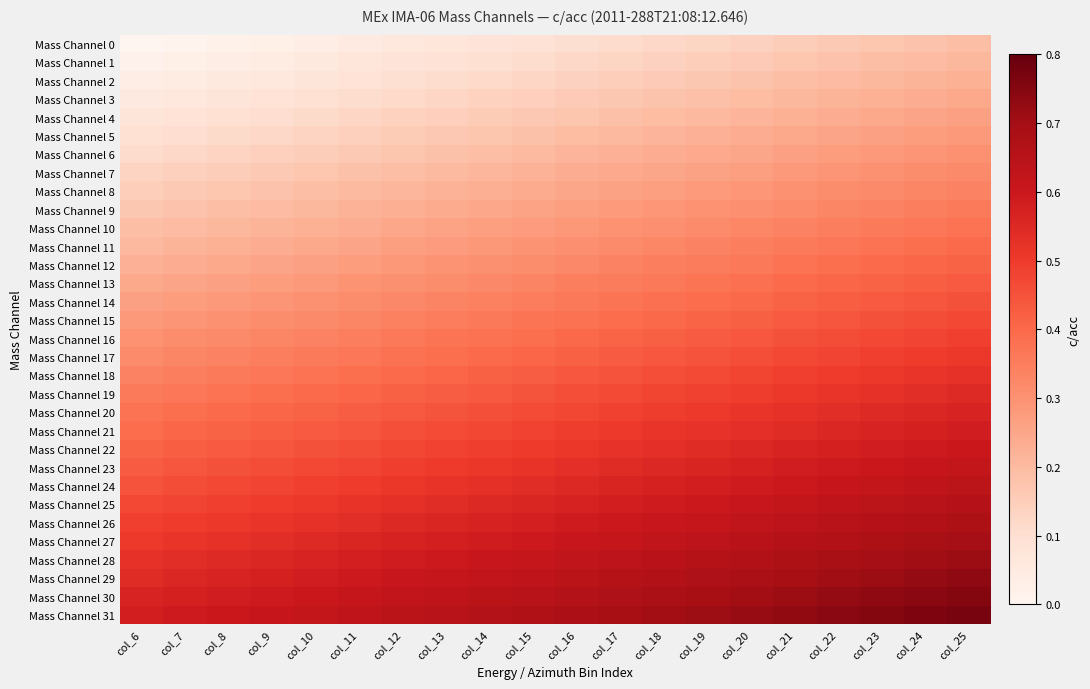

Which series has the largest total across all categories?

Mass Channel 31